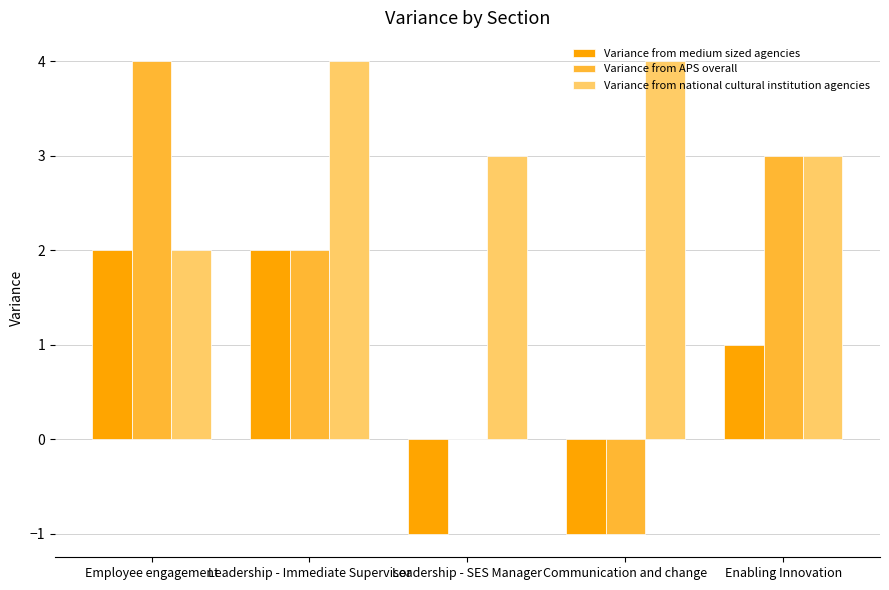

What is the sum of all Variance from medium sized agencies values?

3